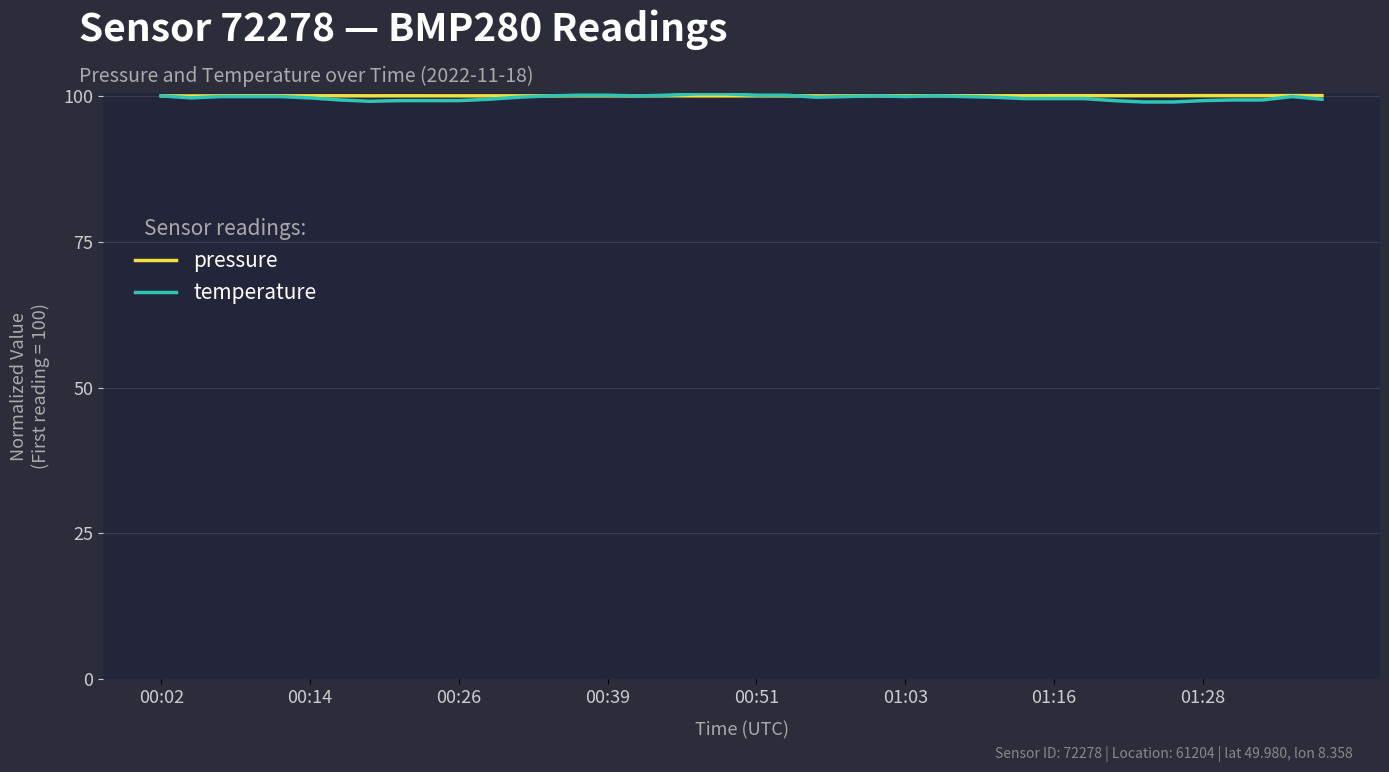

At how many categories does at least one series exceed 98?

40